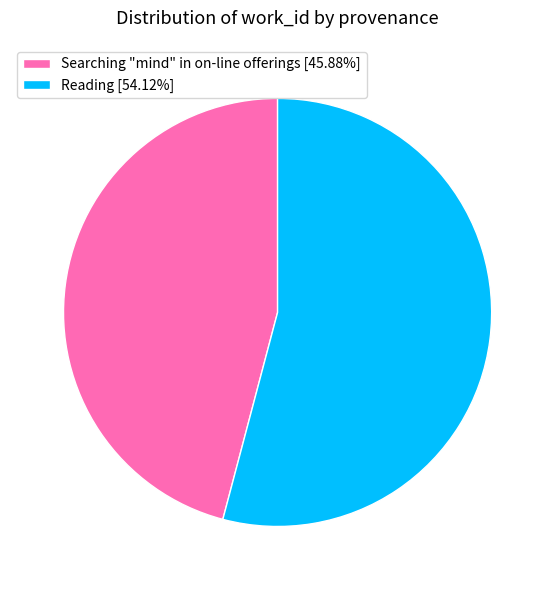

How many slices are in this pie chart?

2